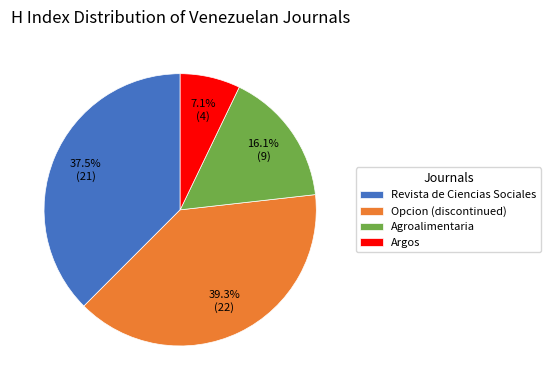

What percentage do Agroalimentaria and Argos together represent?

23.2%